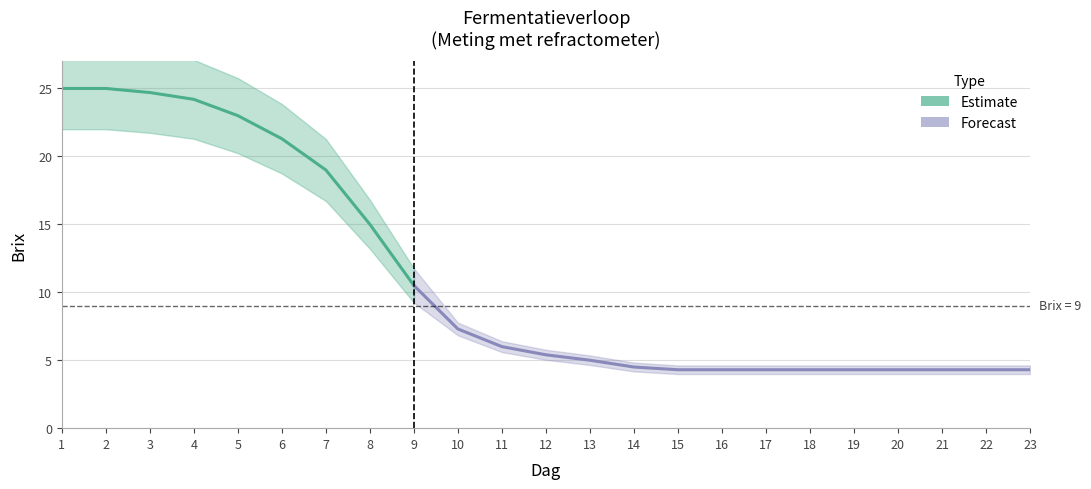

Is this an area chart (filled region under the line)?

No